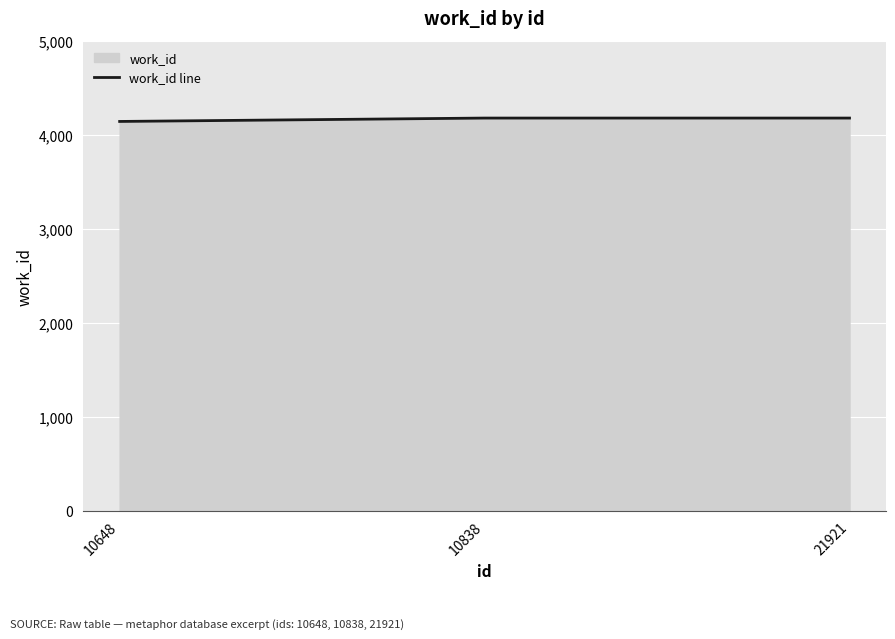

What is the difference between the maximum and minimum values?

36